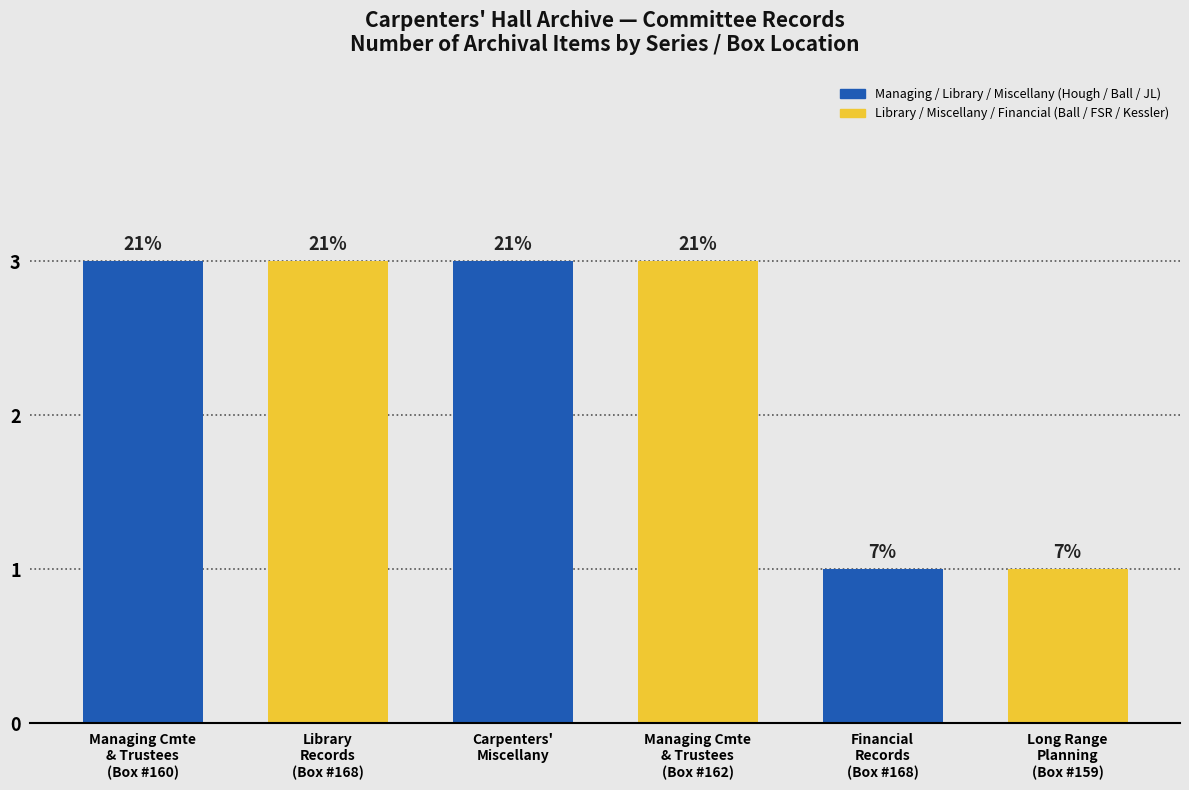

At which category does the chart reach its peak across all series?

Managing Cmte
& Trustees
(Box #160)